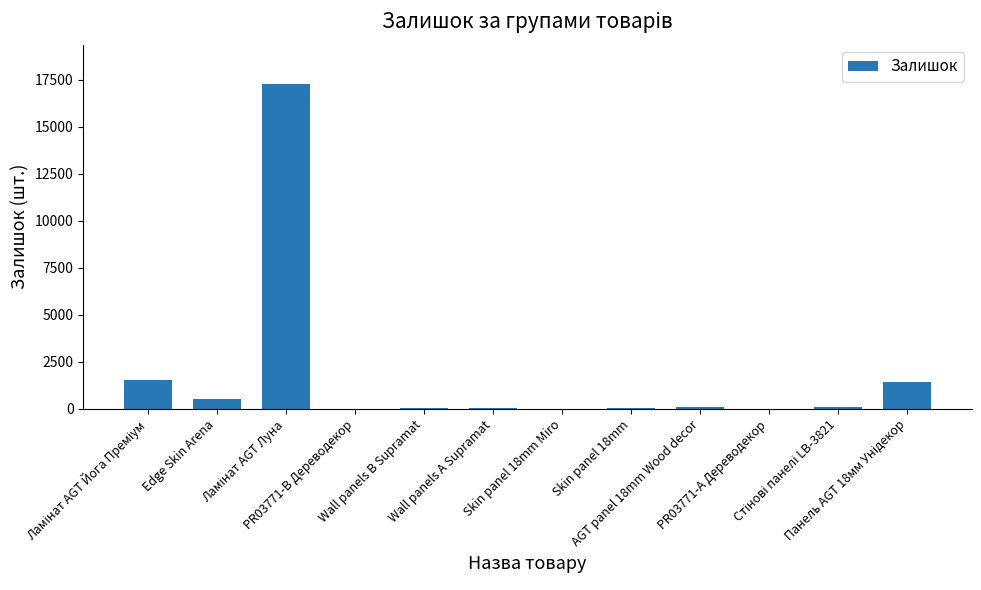

What is the maximum value shown in the chart?

17280